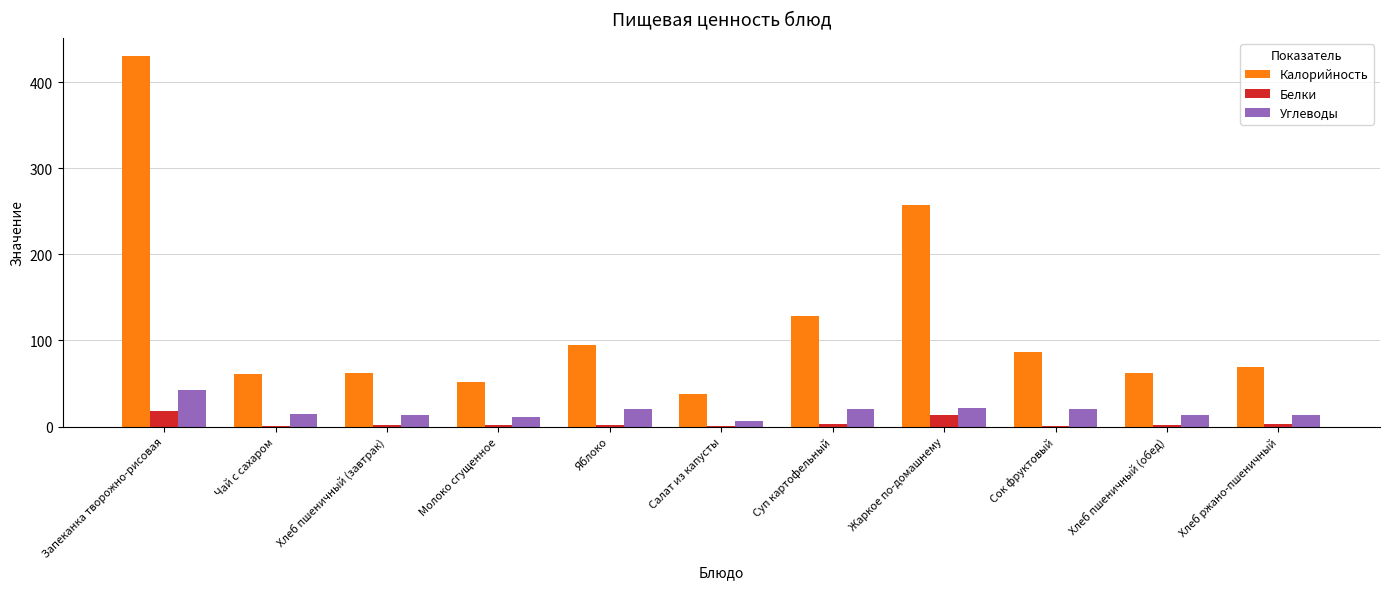

The Углеводы series shows 11.0 at Молоко сгущенное. True or false?

True